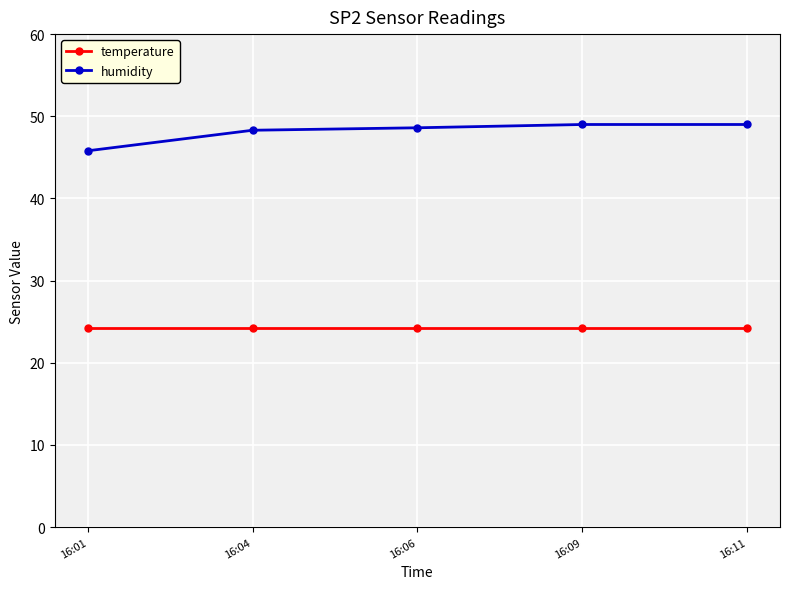

What is the minimum value for humidity?

45.8